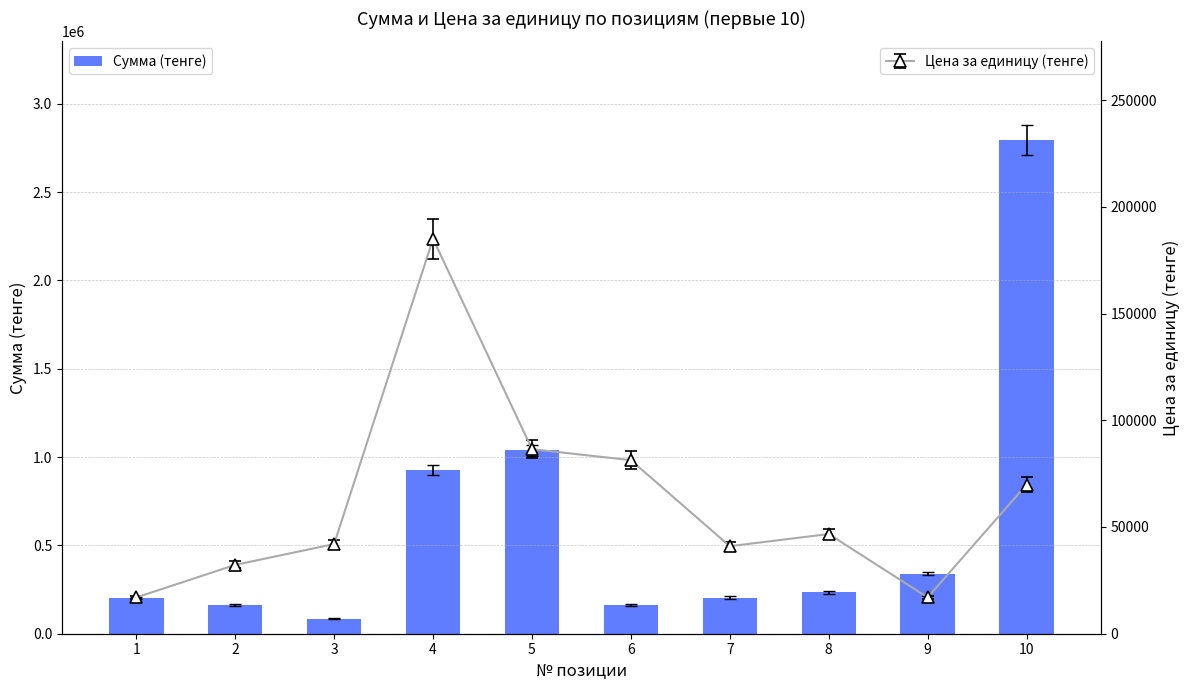

The value at 4 is 925000. True or false?

True